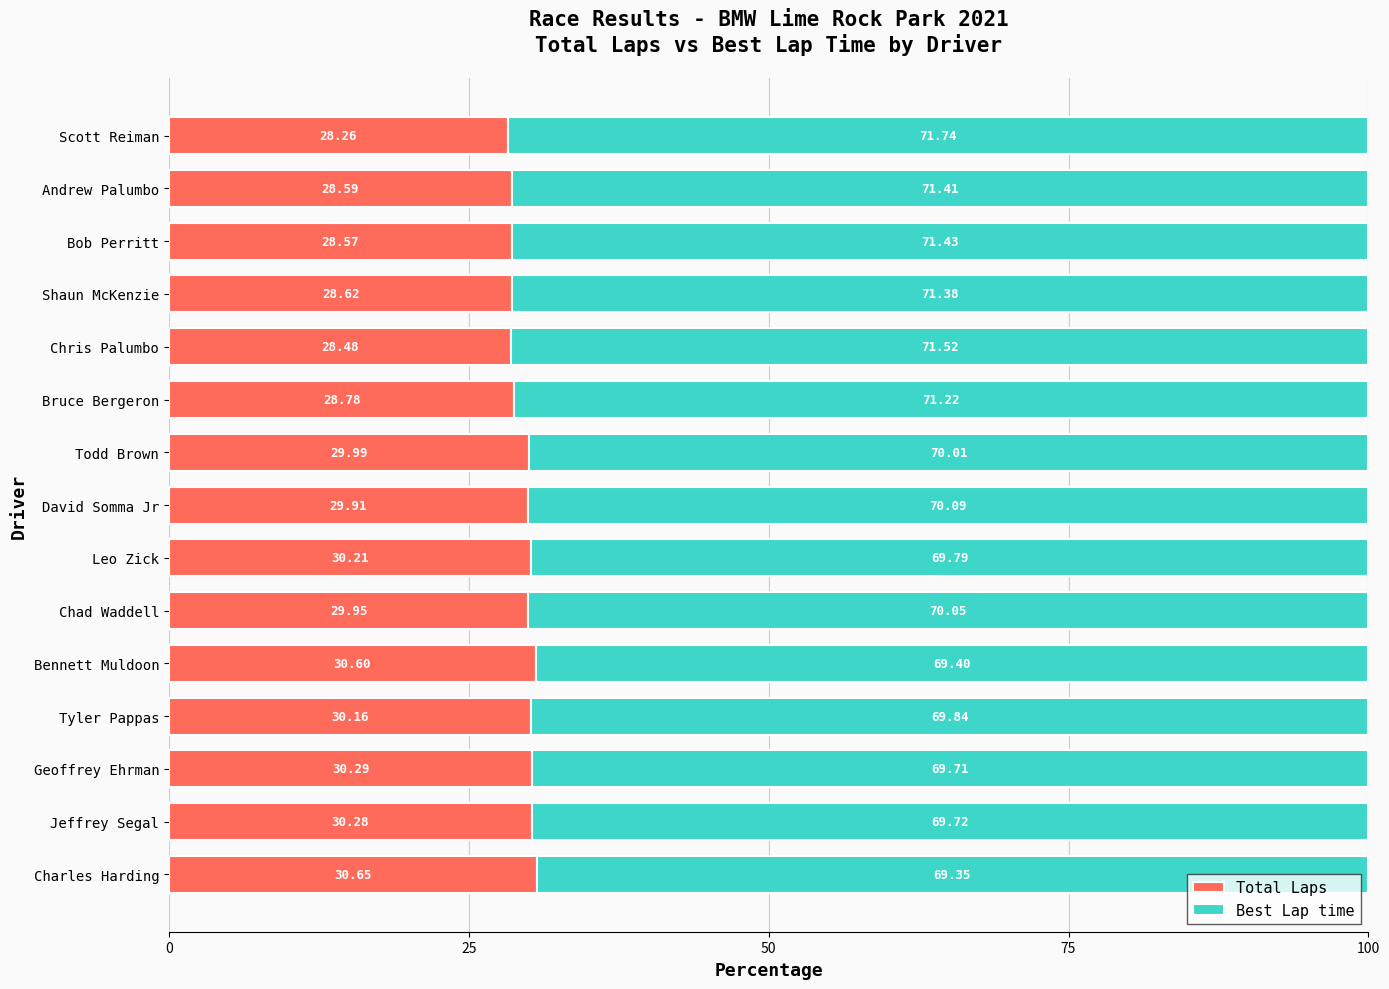

What is the total value across all series at David Somma Jr?

100.0